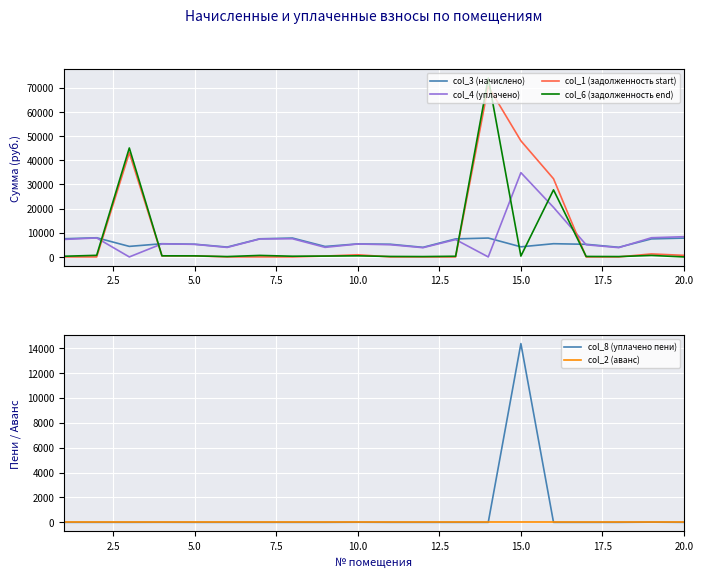

Which series ends up on top after the final intersection of col_4 (уплачено) and col_6 (задолженность end)?

col_4 (уплачено)